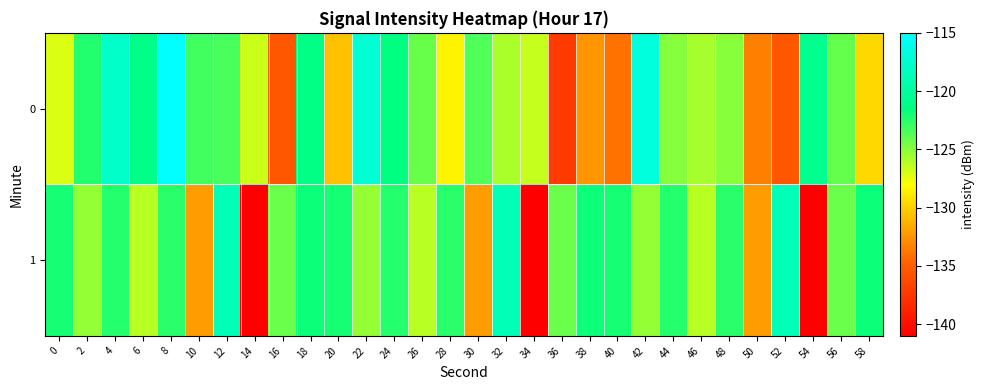

Rank the series by their maximum value, from highest to lowest.

0, 1